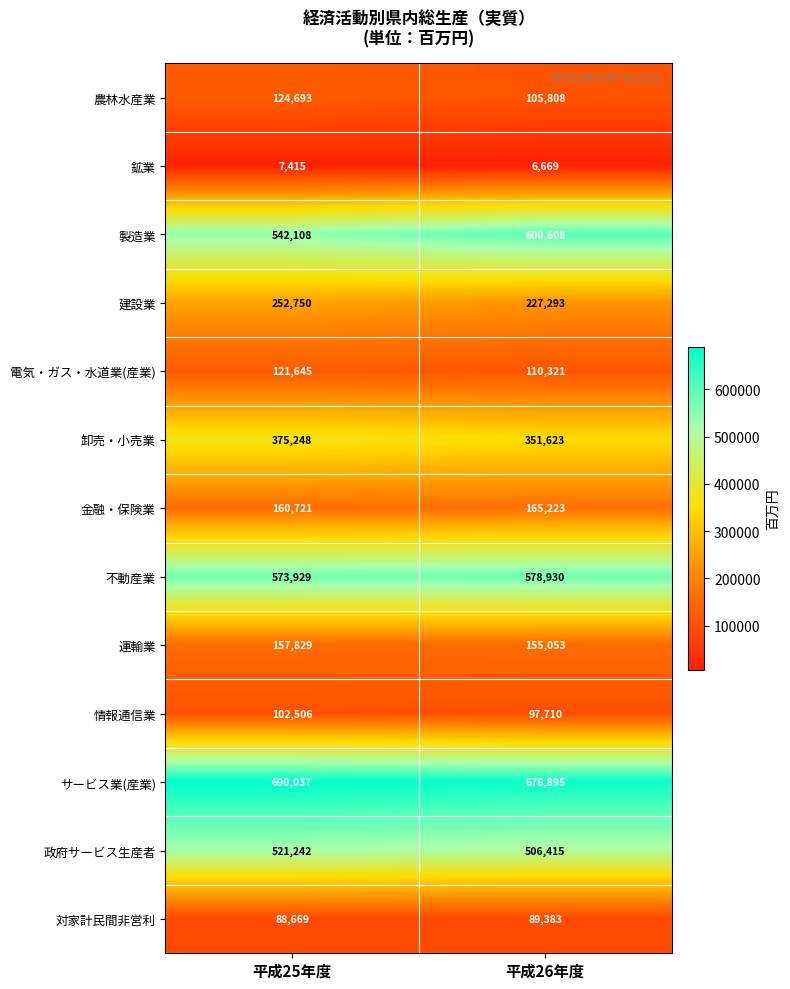

The value of 情報通信業 at 平成25年度 is 173006. True or false?

False